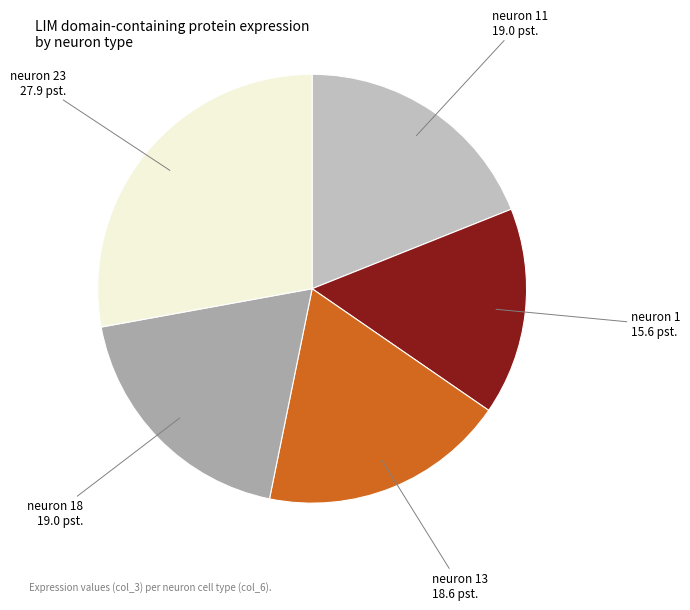

Does neuron 18 represent more than half of the total?

No